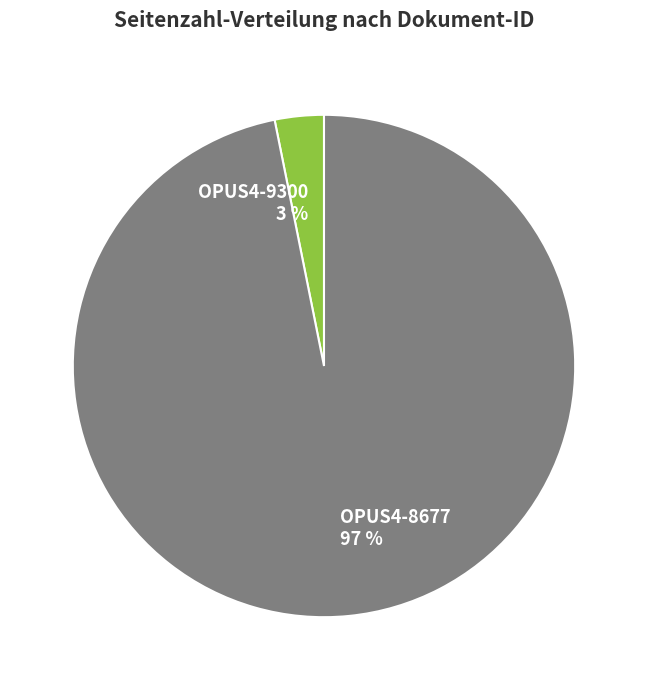

Is the sum of OPUS4-8677 and OPUS4-9300 greater than half?

Yes